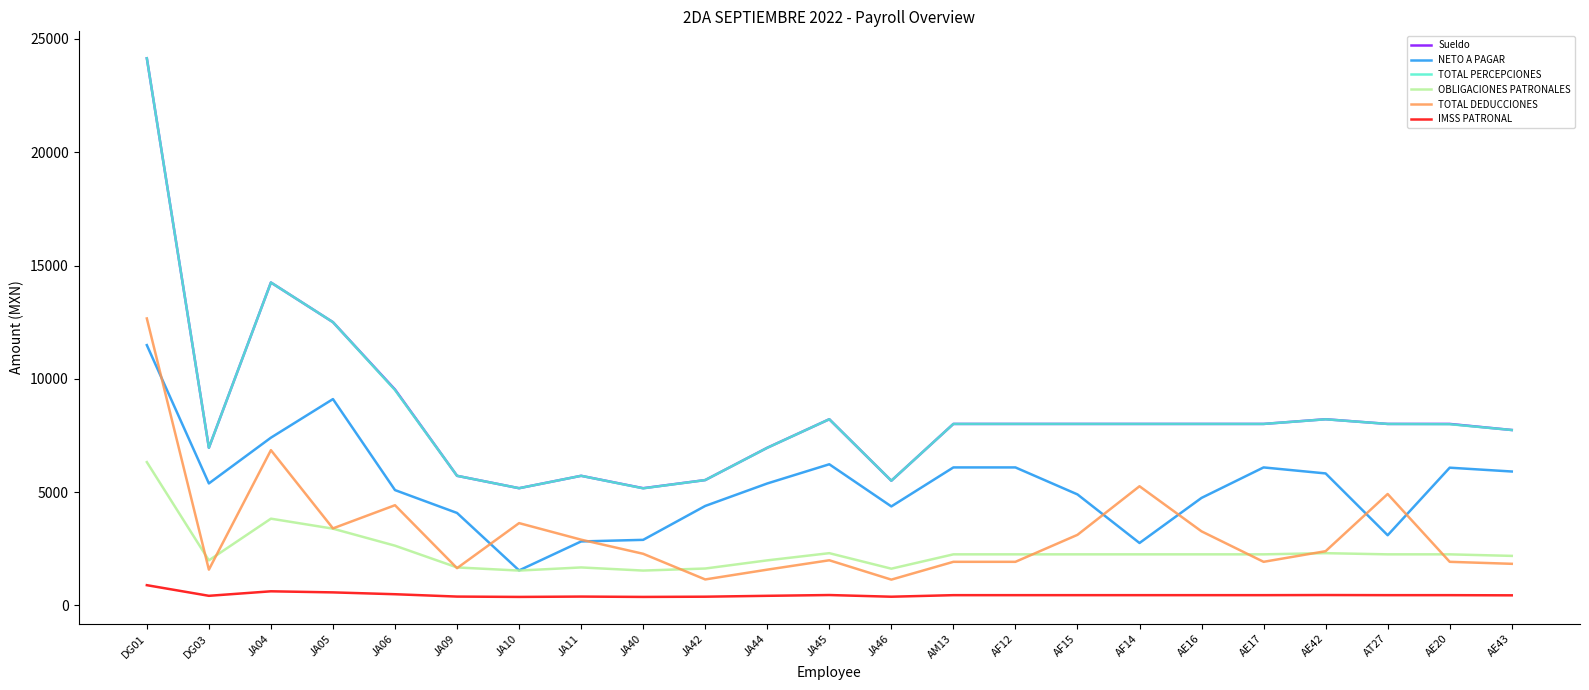

True or false: NETO A PAGAR and IMSS PATRONAL cross at least once.

False